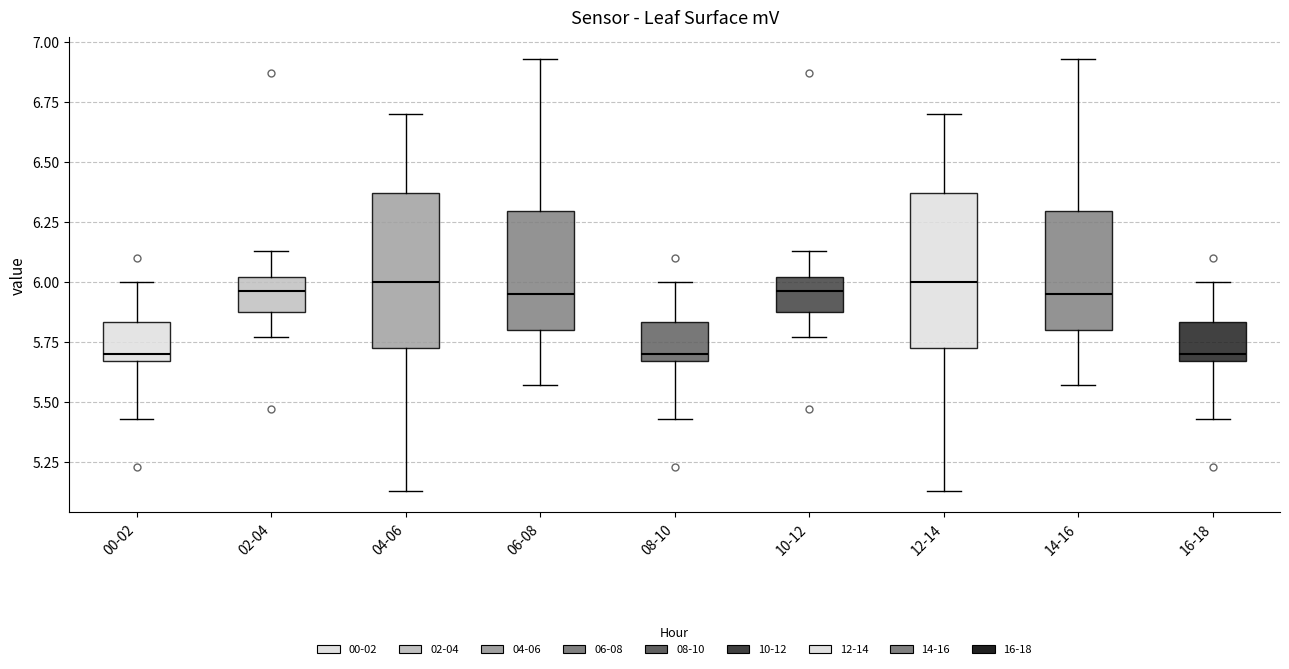

Reading left to right, transcribe this box plot: for each box, give where its median line is, the range the box spans, and where its two whiskers end, as read against the y-axis. The values are not printed on the chart, so give them approximately, as read against the axis.

00-02: median 5.70, box 5.65 to 5.85, whiskers 5.45 to 6.00
02-04: median 5.95, box 5.90 to 6.00, whiskers 5.75 to 6.15
04-06: median 6.00, box 5.75 to 6.35, whiskers 5.15 to 6.70
06-08: median 5.95, box 5.80 to 6.30, whiskers 5.55 to 6.95
08-10: median 5.70, box 5.65 to 5.85, whiskers 5.45 to 6.00
10-12: median 5.95, box 5.90 to 6.00, whiskers 5.75 to 6.15
12-14: median 6.00, box 5.75 to 6.35, whiskers 5.15 to 6.70
14-16: median 5.95, box 5.80 to 6.30, whiskers 5.55 to 6.95
16-18: median 5.70, box 5.65 to 5.85, whiskers 5.45 to 6.00